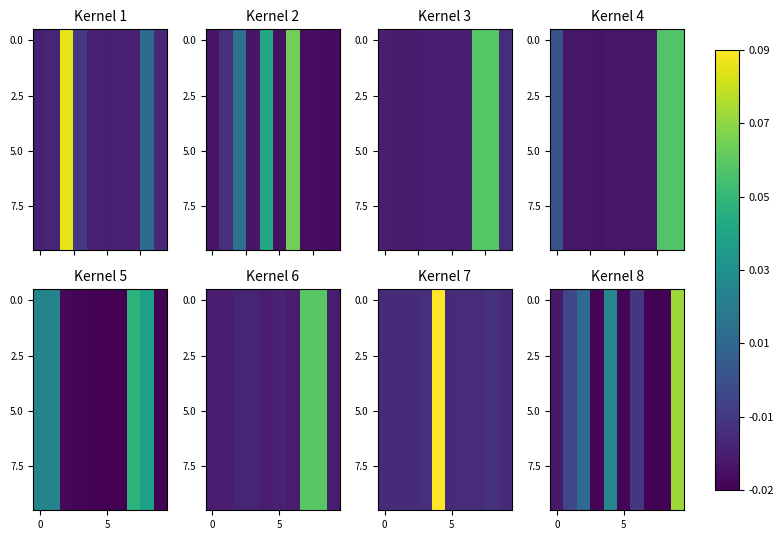

How many data points does each series have?

10